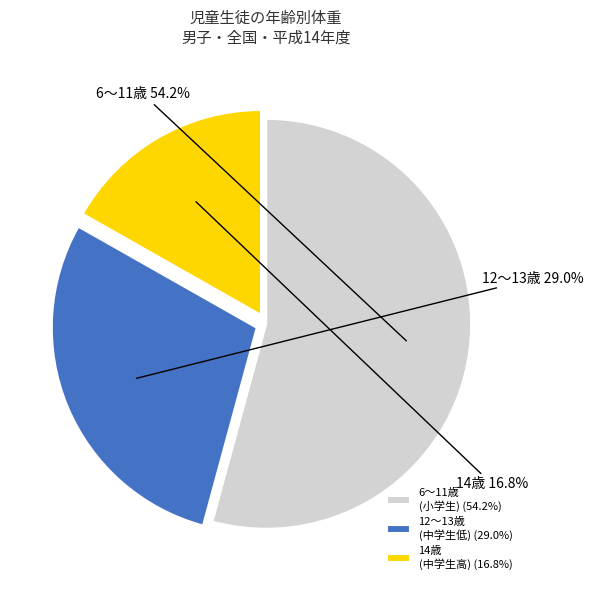

What is the majority slice?

6〜11歳 (小学生) (54.2%)